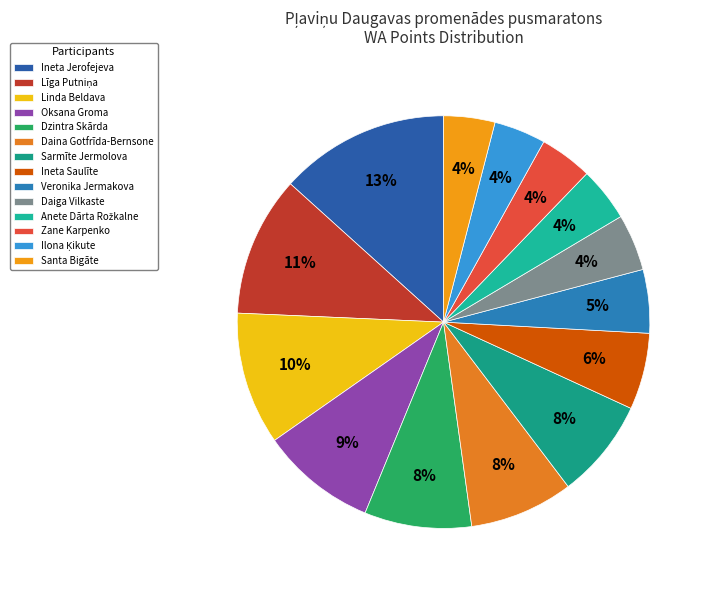

How many segments does this pie chart have?

14